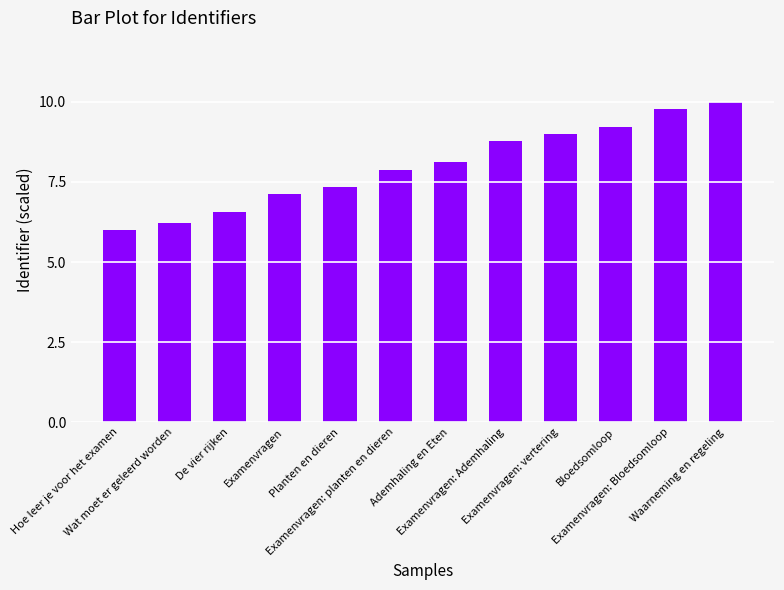

How many distinct data groups are displayed?

1